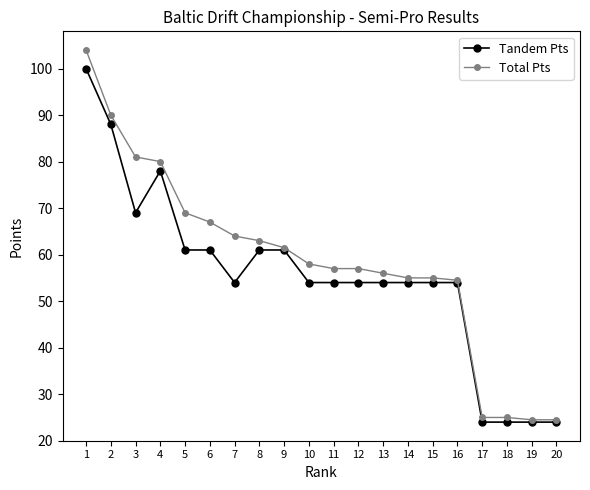

What is the spread (max minus min) of values at 20?

0.5